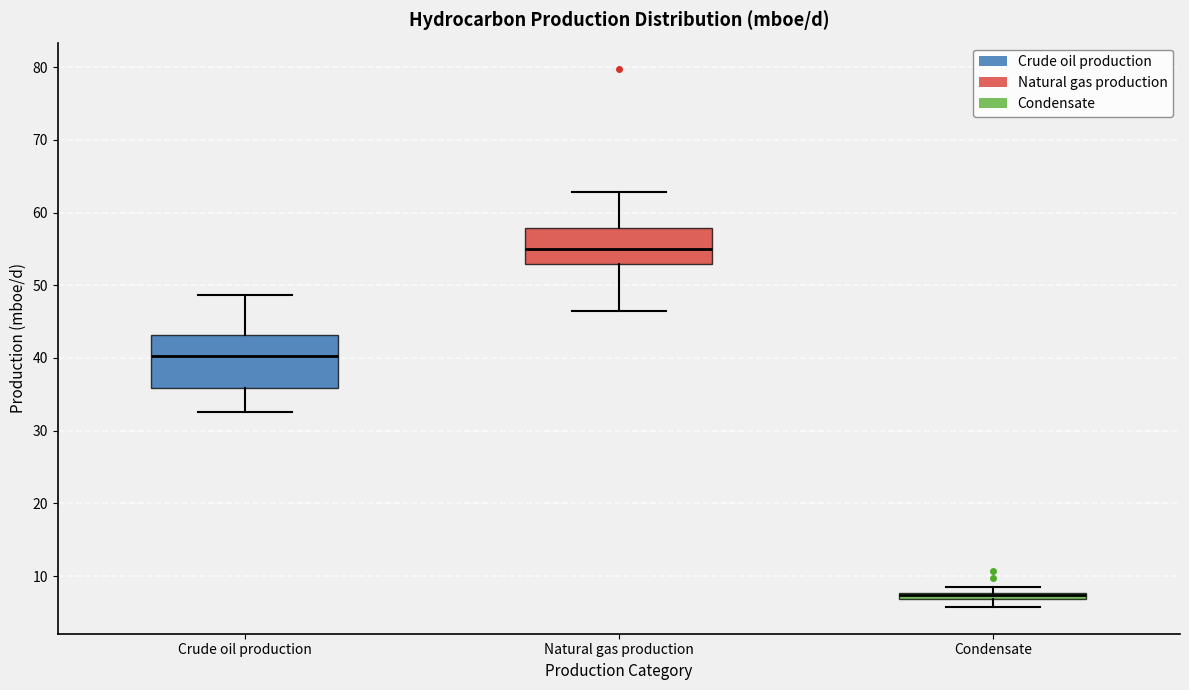

Comparing the boxes themselves (not the whiskers), which one is the tallest?

Crude oil production